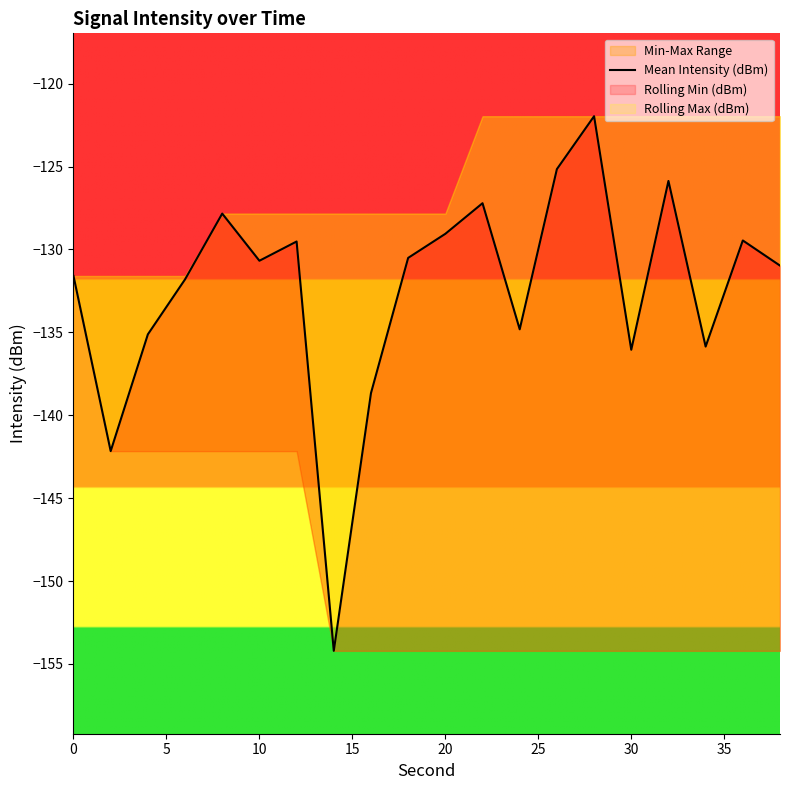

What is the value of the 10th point from the left?

-130.5